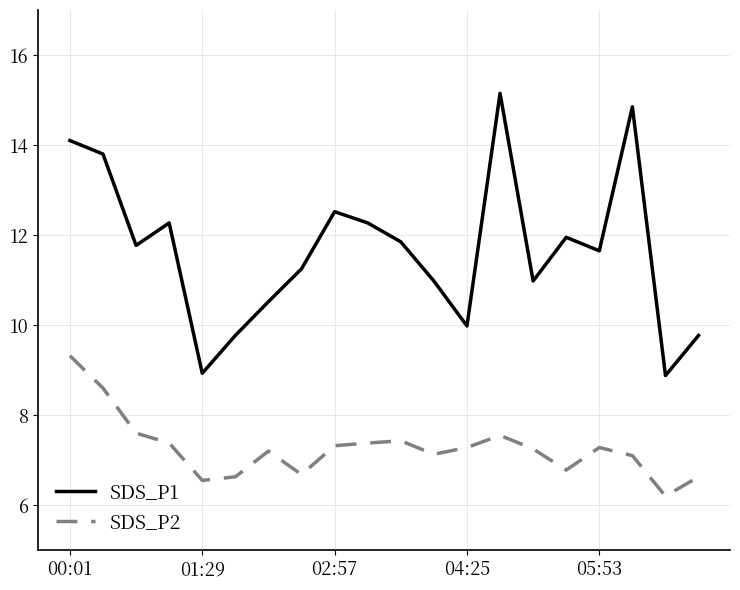

Which series has the largest range (max minus min)?

SDS_P1